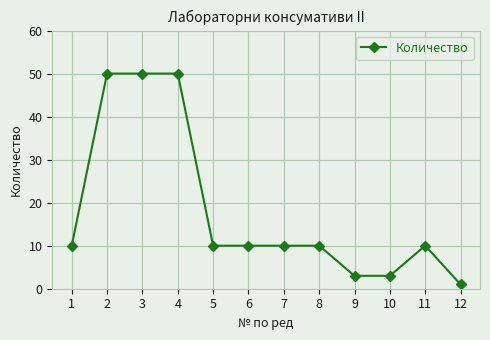

Count the number of categories in the chart.

12